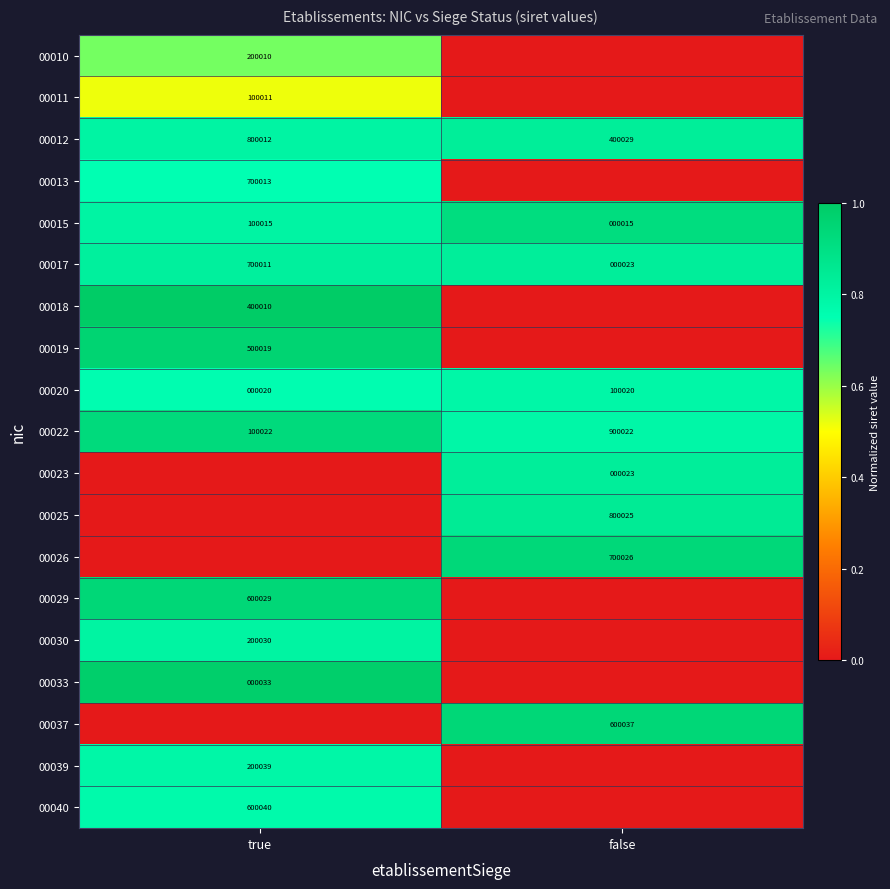

The 00011 series shows 0.2 at true. True or false?

False